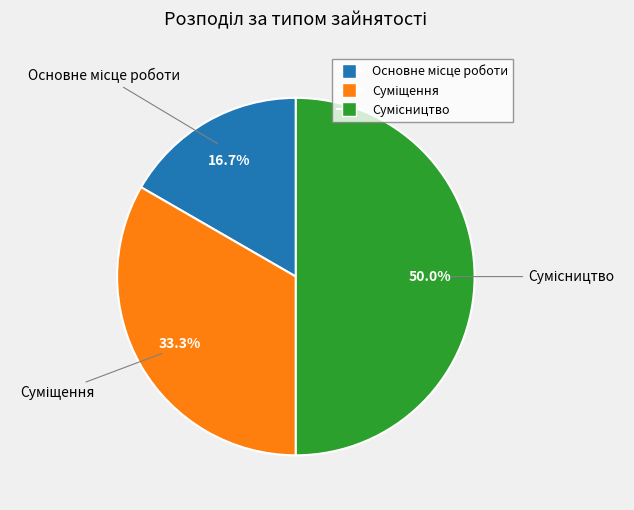

Rank the categories by value from lowest to highest.

Основне місце роботи, Суміщення, Сумісництво